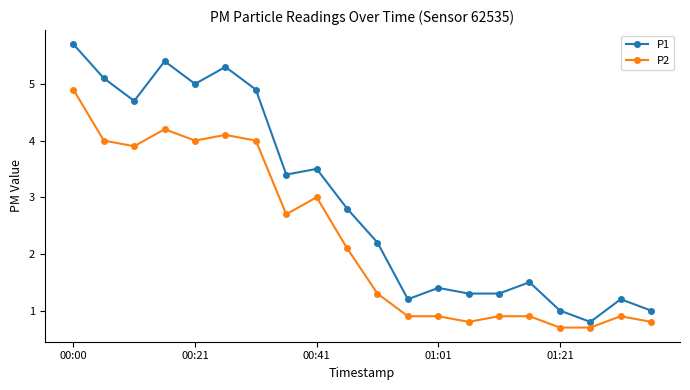

What is the value of the P2 point at the 16th from the left?

0.9